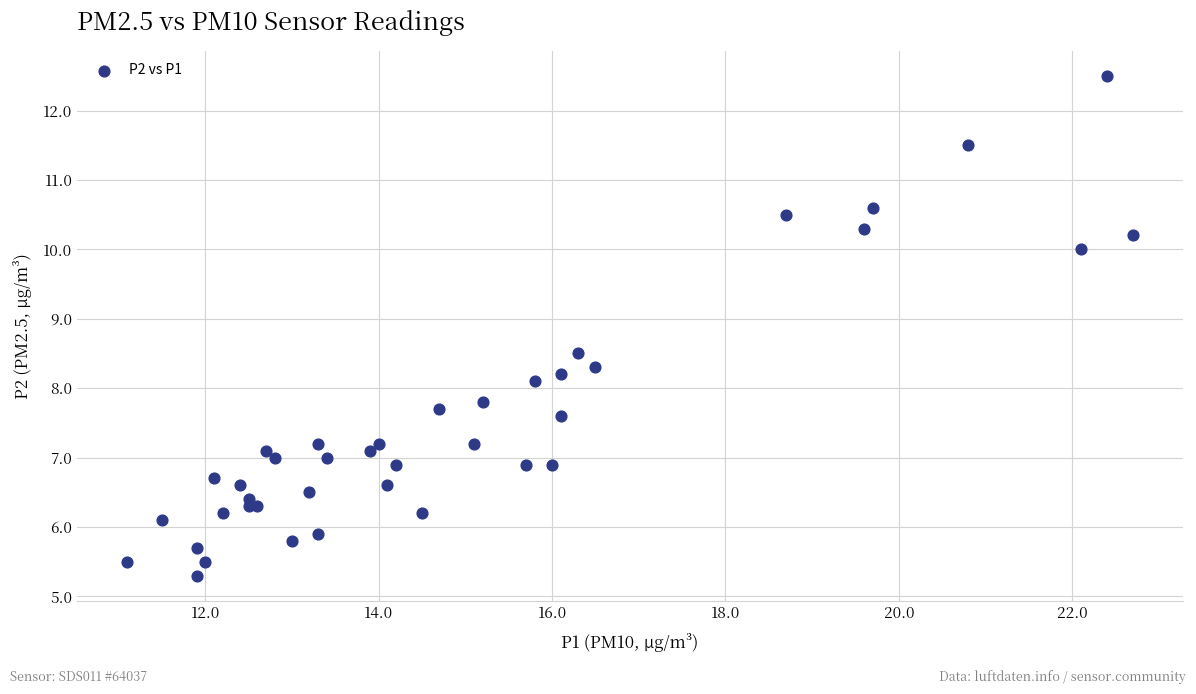

What Y value in the scatter plot is closest to 8?

8.1